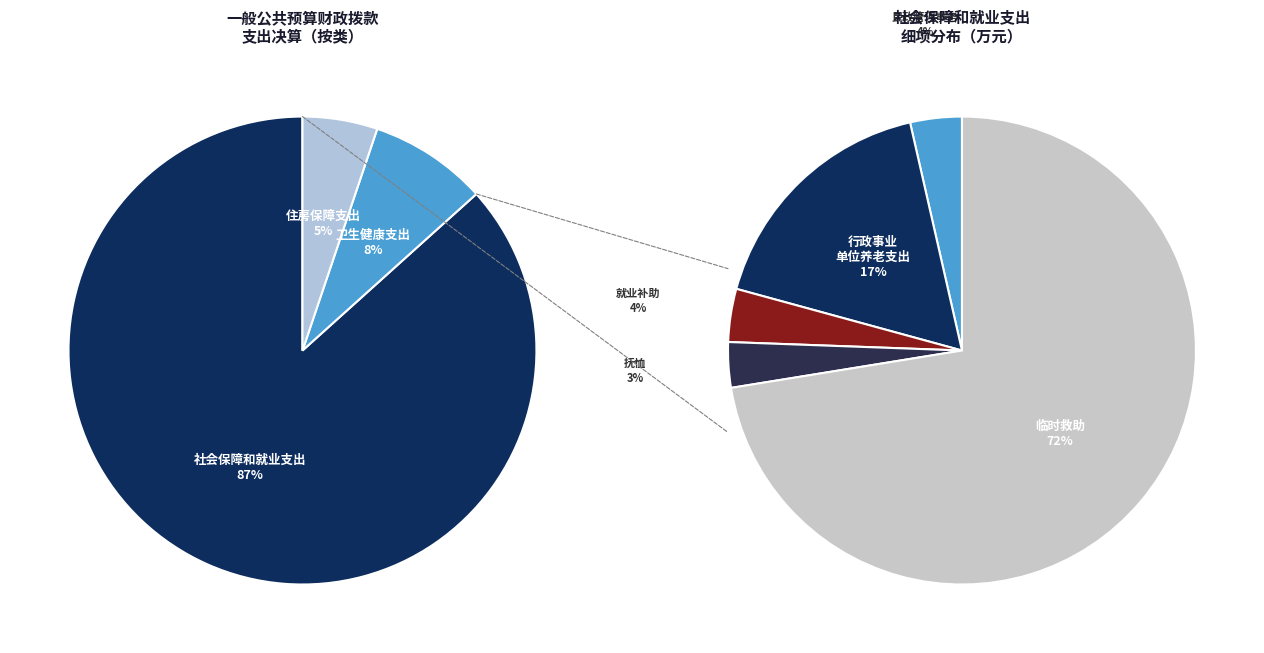

Which category has the biggest portion of the pie?

临时救助